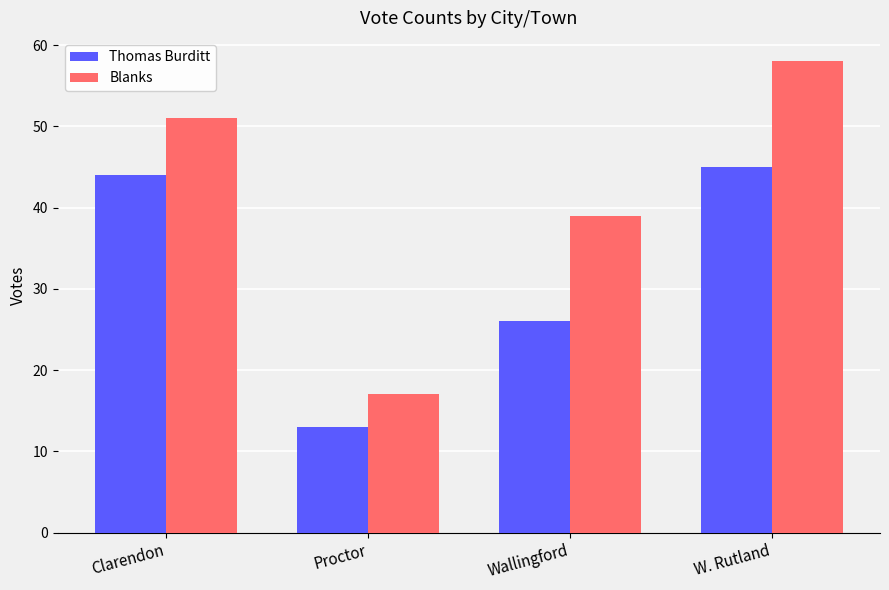

The Blanks series shows 13 at Clarendon. True or false?

False